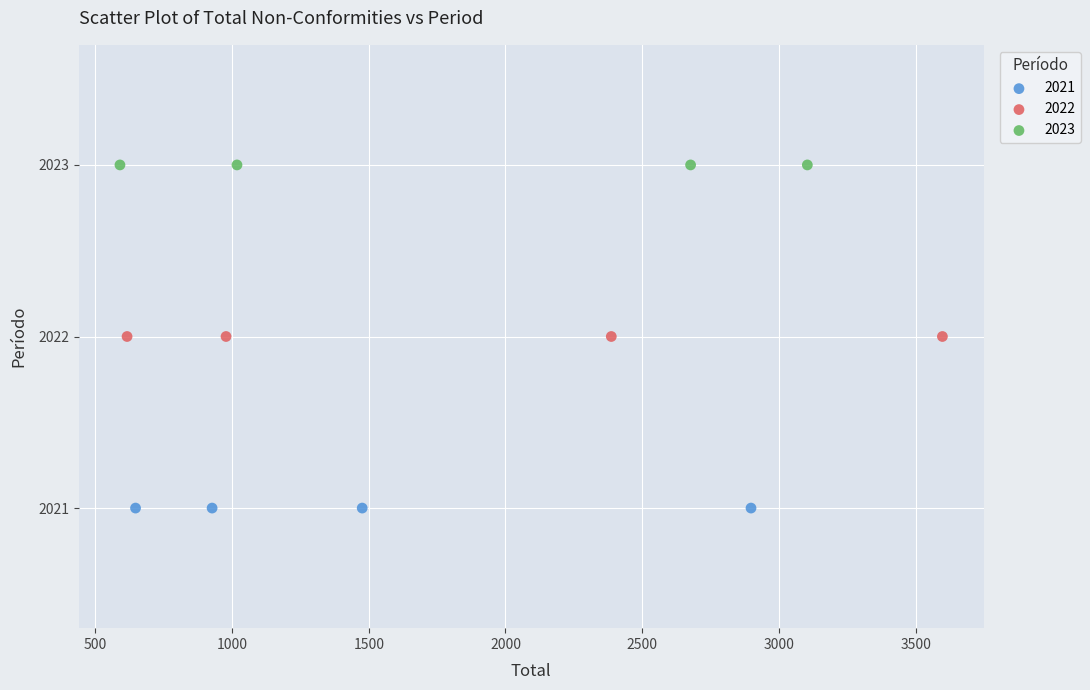

What are all the series names shown in the legend?

2021, 2022, 2023